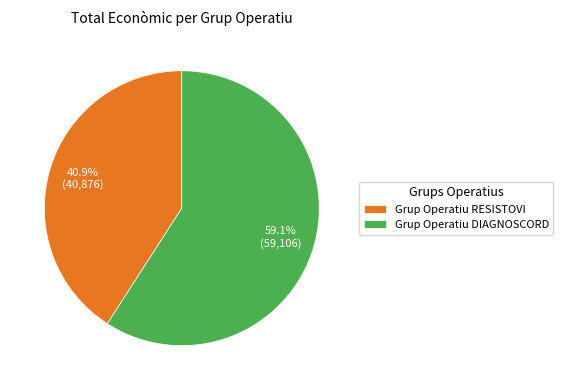

Does Grup Operatiu DIAGNOSCORD represent more than half of the total?

Yes